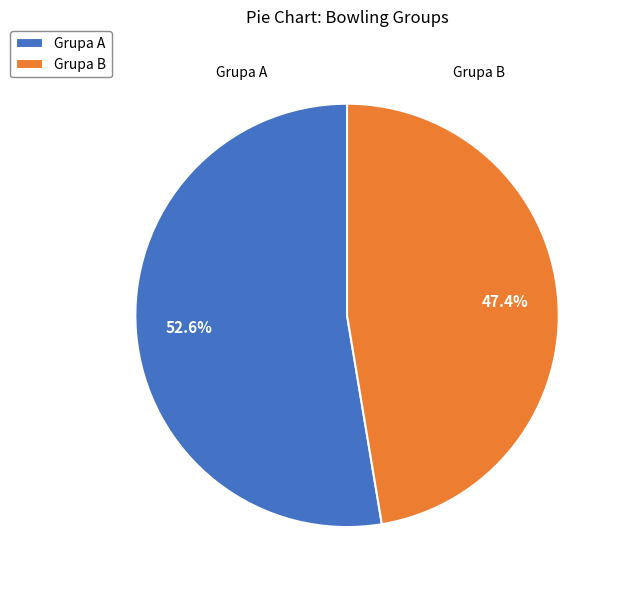

Which category has the biggest portion of the pie?

Grupa A